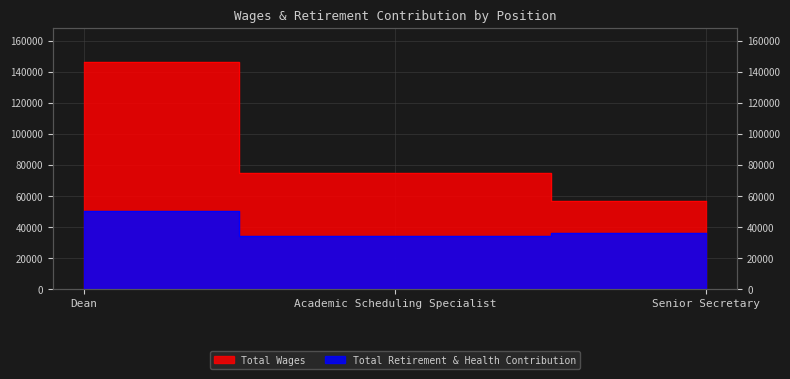

What is the difference between the maximum and minimum values in the Total Wages series?

89738